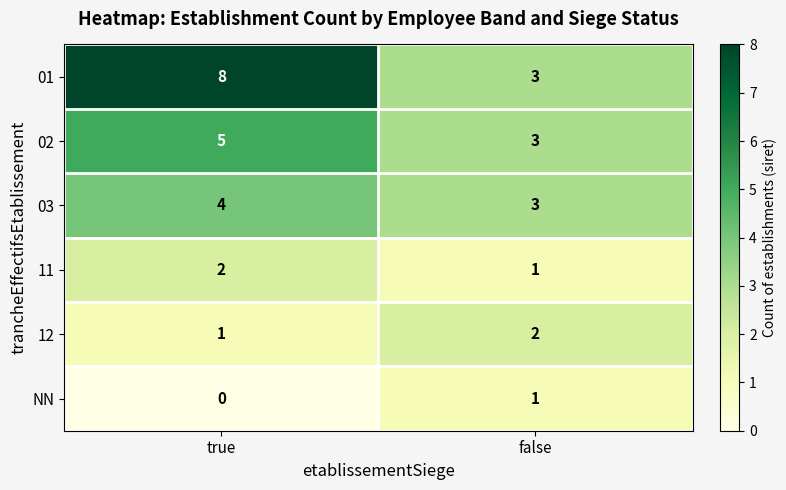

The 12 series shows 0 at true. True or false?

False